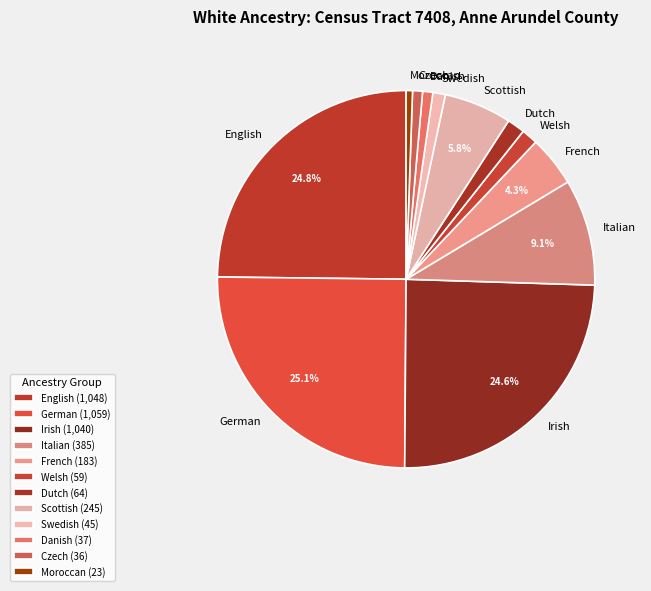

How many slices are in this pie chart?

12